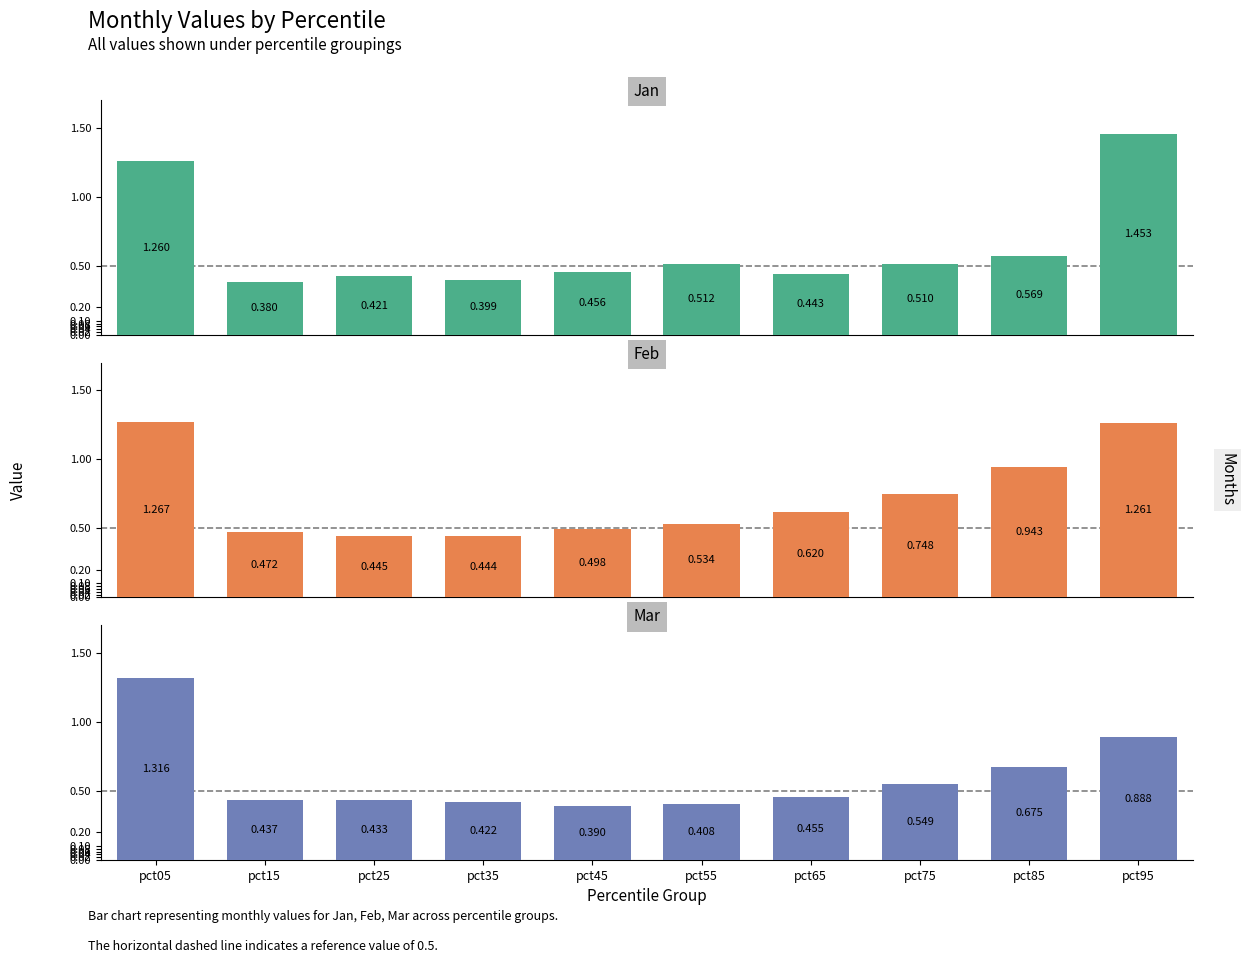

At pct25, list the series in order from smallest to largest.

Jan, Mar, Feb